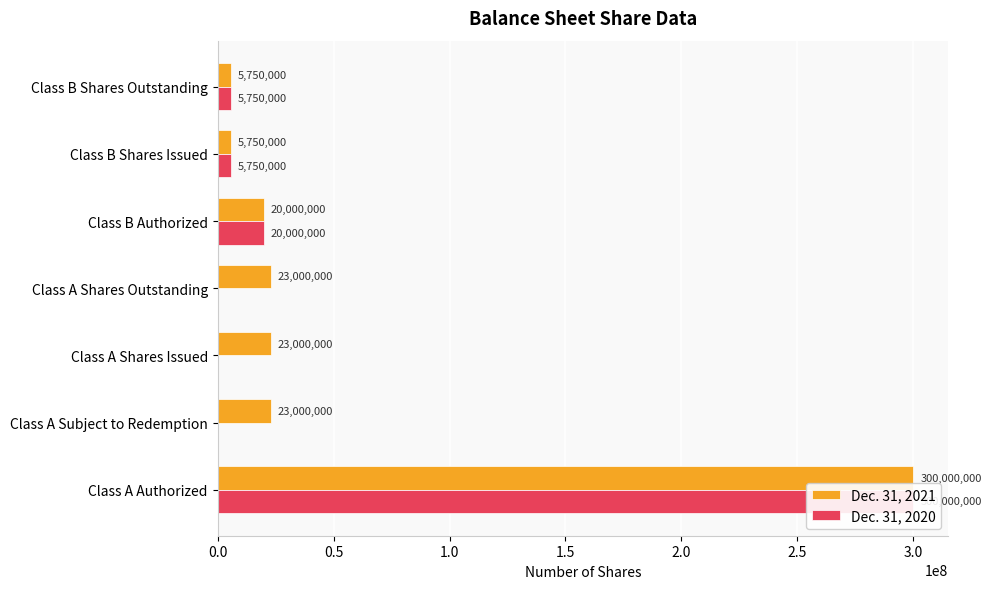

How many values in the Dec. 31, 2020 series are below 5750000?

3